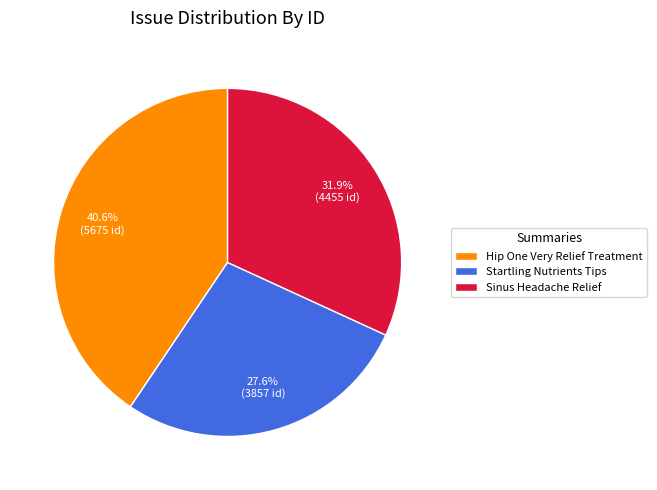

Which has a higher value, Hip One Very Relief Treatment or Sinus Headache Relief?

Hip One Very Relief Treatment